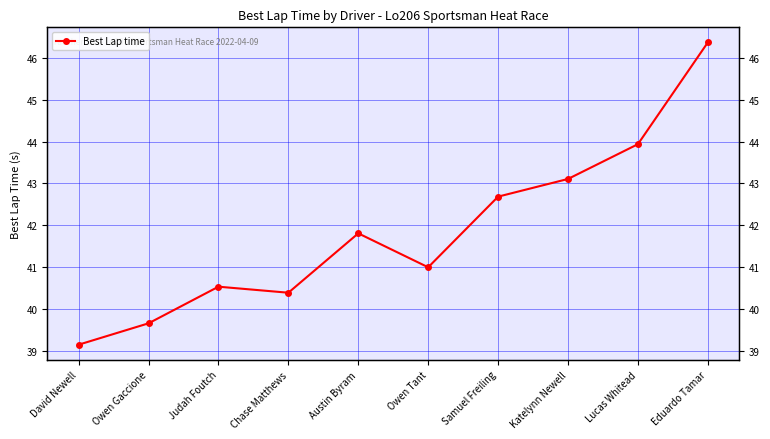

What is the average value?

41.9